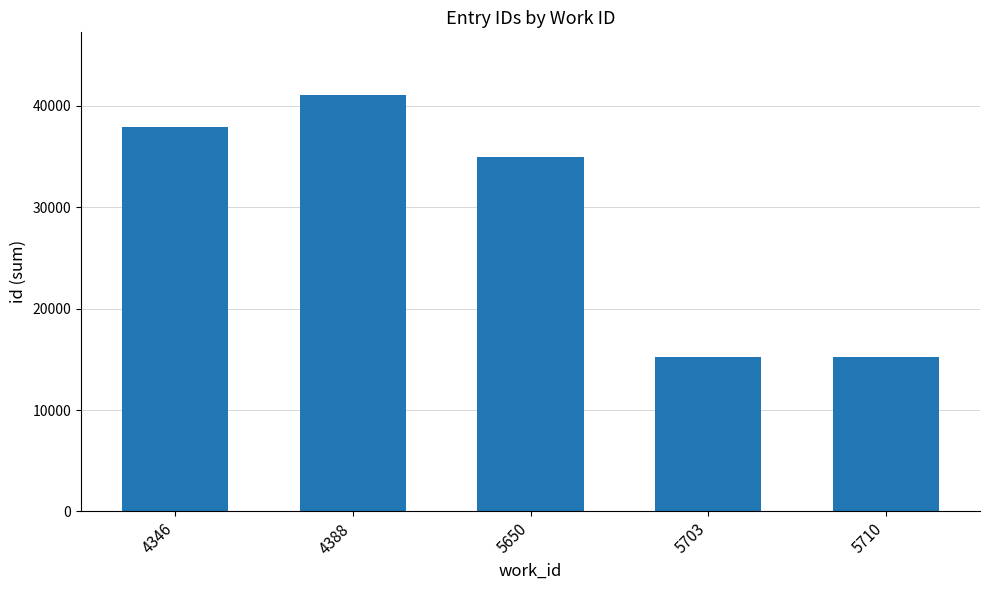

Between 5703 and 4388, which is larger?

4388